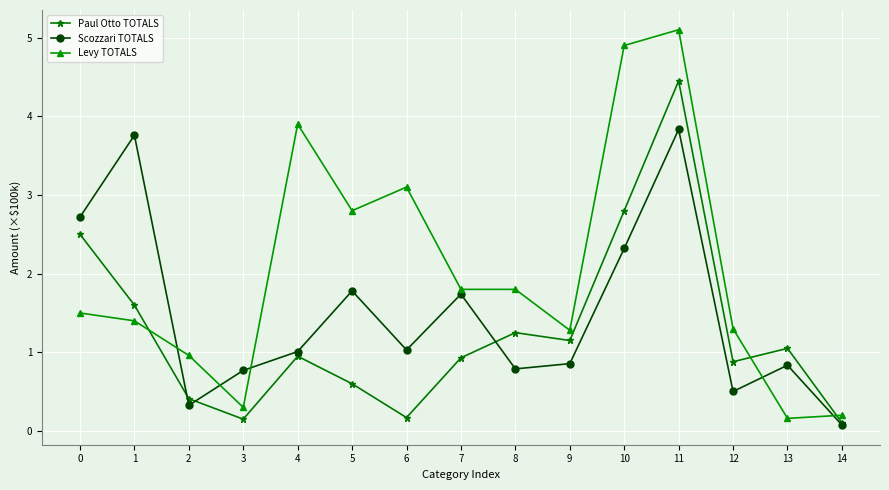

In Scozzari TOTALS, how many points are higher than both neighbors (excluding endpoints)?

5